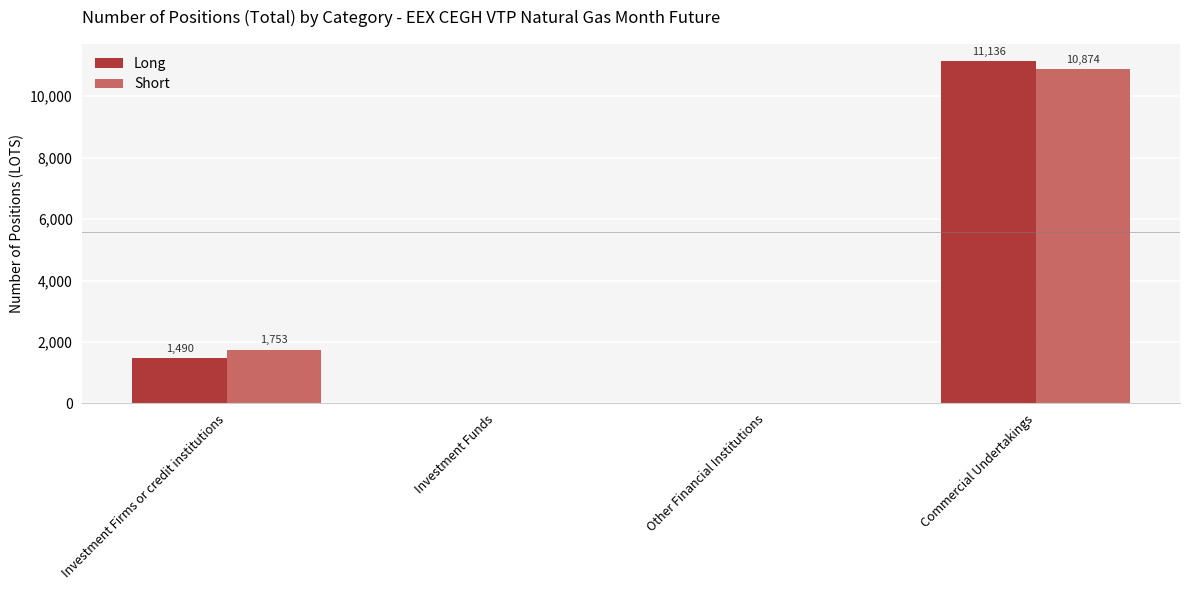

Reading right to left, transcribe all the data shown in this chart.

Long: 11136	0	0	1490
Short: 10874	0	0	1753